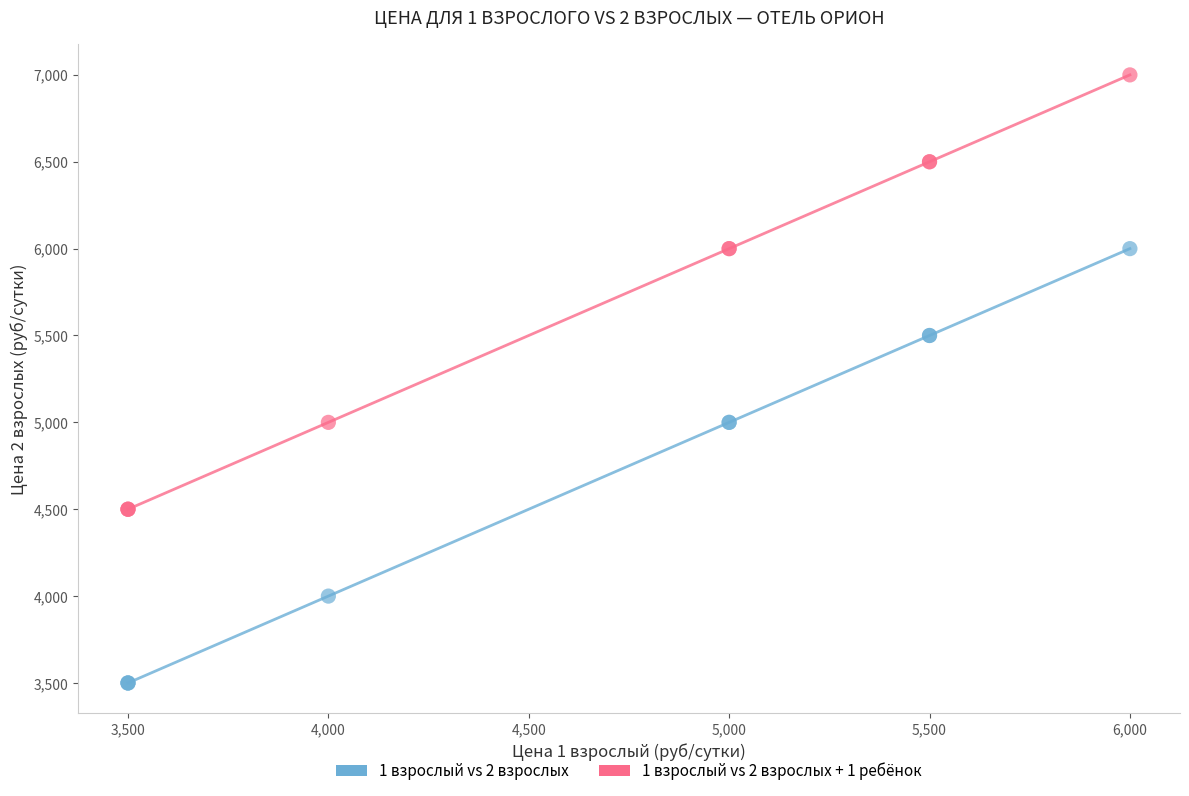

Which series reaches the maximum Y coordinate?

1 взрослый vs 2 взрослых + 1 ребёнок